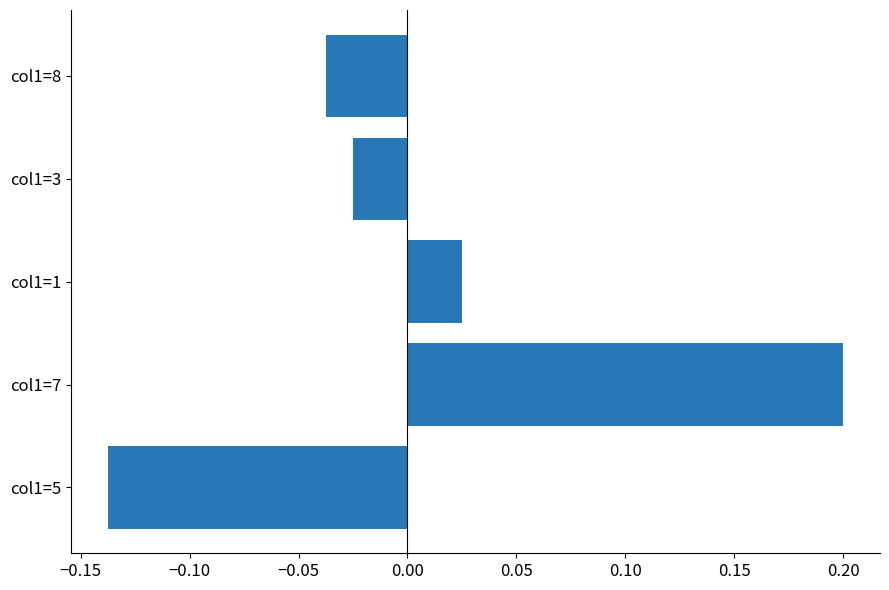

Which label corresponds to the smallest value in the chart?

col1=5